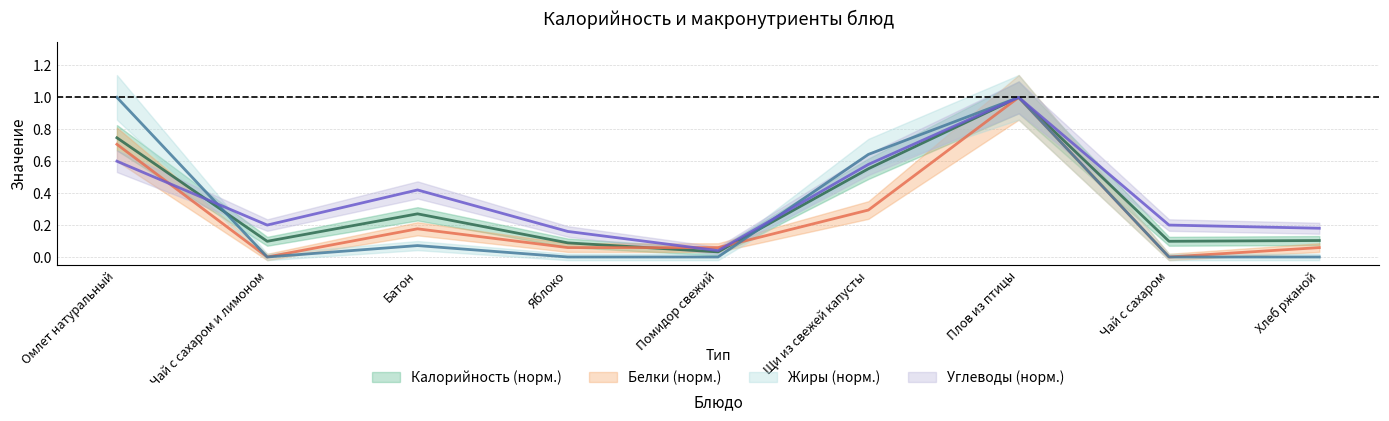

How many lines are shown in the chart?

4